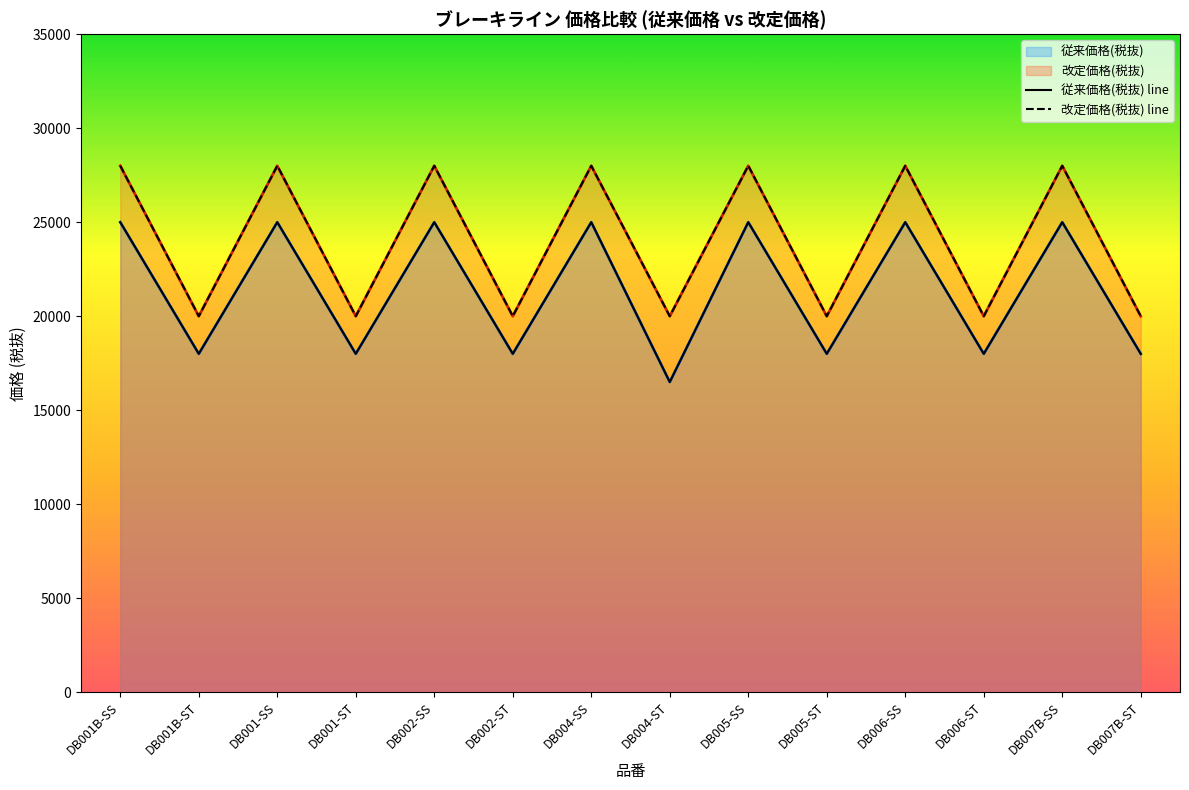

What is the spread (max minus min) of values at DB002-ST?

2000